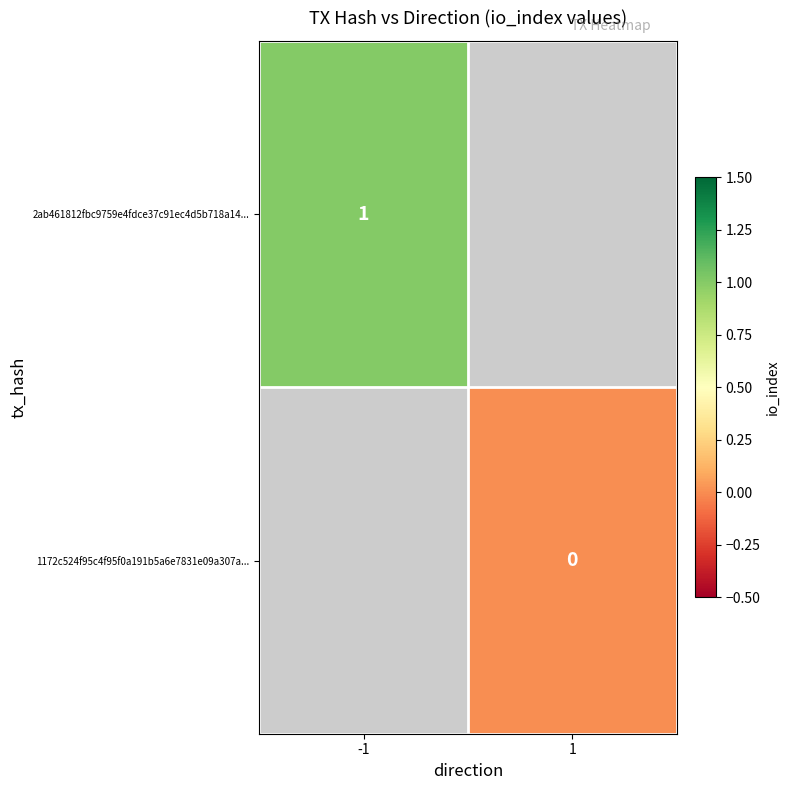

Is it true that 2ab461812fbc9759e4fdce37c91ec4d5b718a14... equals 1 at -1?

True